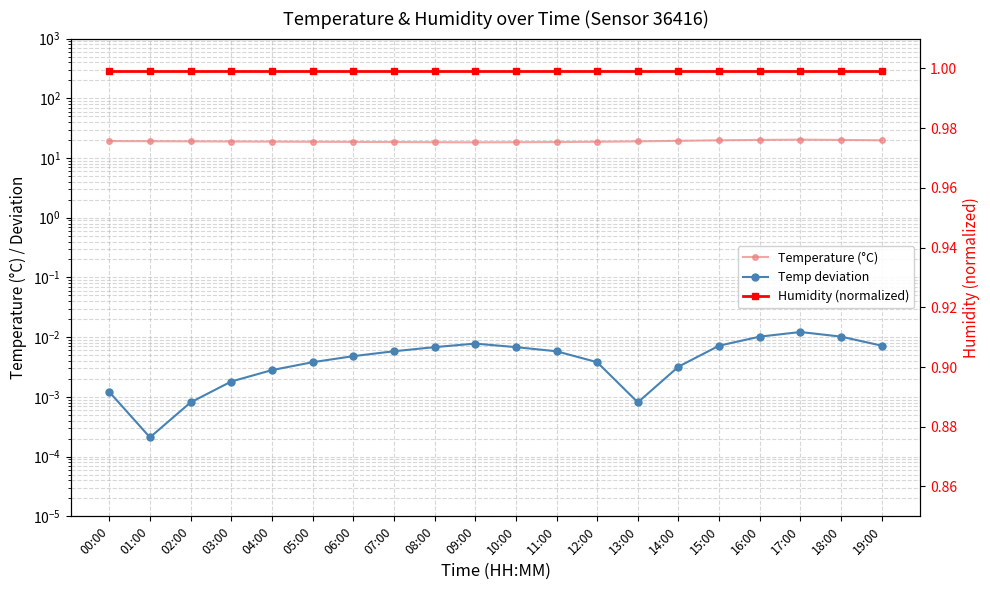

Which category has the highest value in the Temp deviation series?

17:00